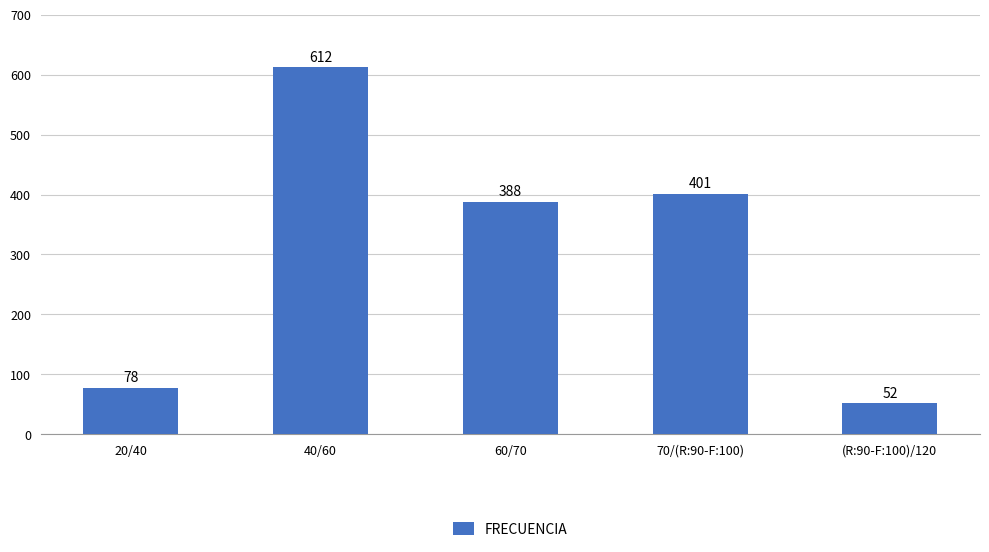

At which label does the data first exceed 388?

40/60